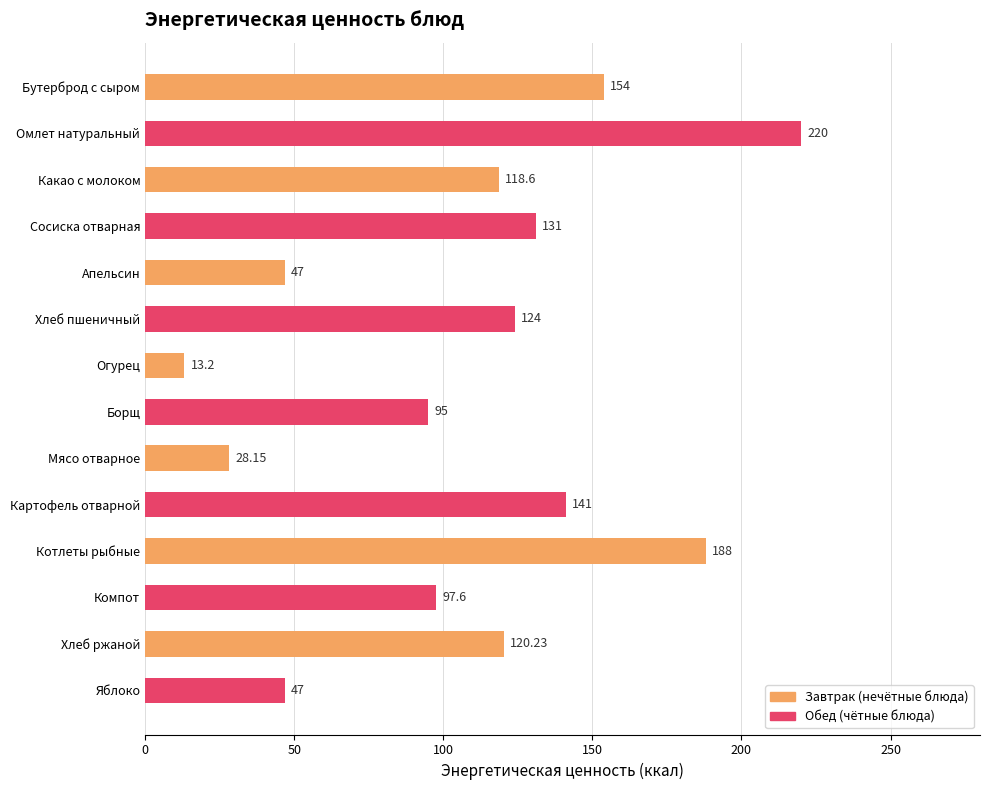

What is the average value?

108.9